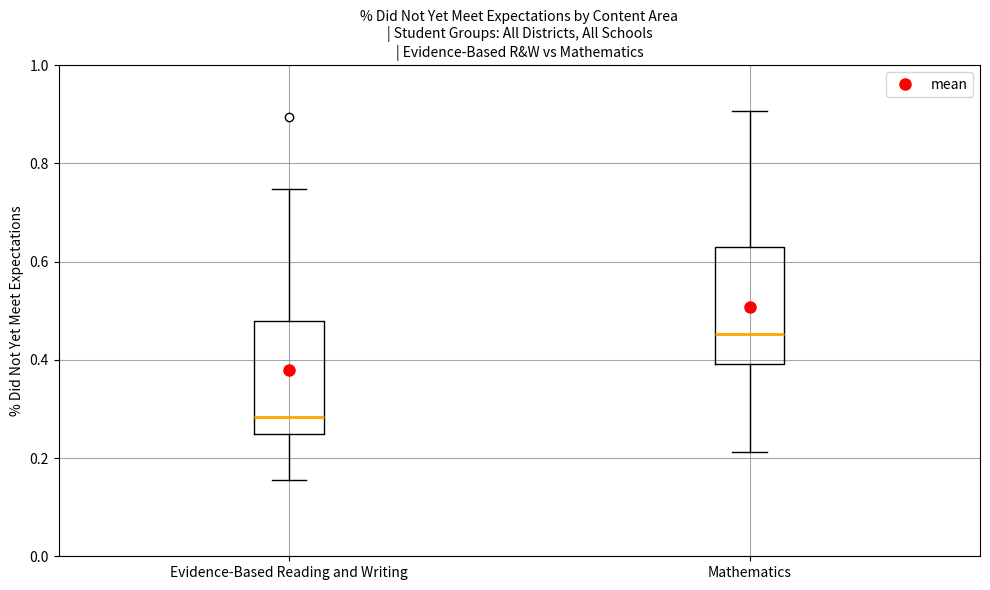

Reading left to right, read every box against the y-axis: the position of its median line, the range the box covers, and the ends of its whiskers. The values are not printed on the chart, so give them approximately, as read against the axis.

Evidence-Based Reading and Writing: median 0.28, box 0.24 to 0.48, whiskers 0.16 to 0.74
Mathematics: median 0.46, box 0.40 to 0.64, whiskers 0.22 to 0.90